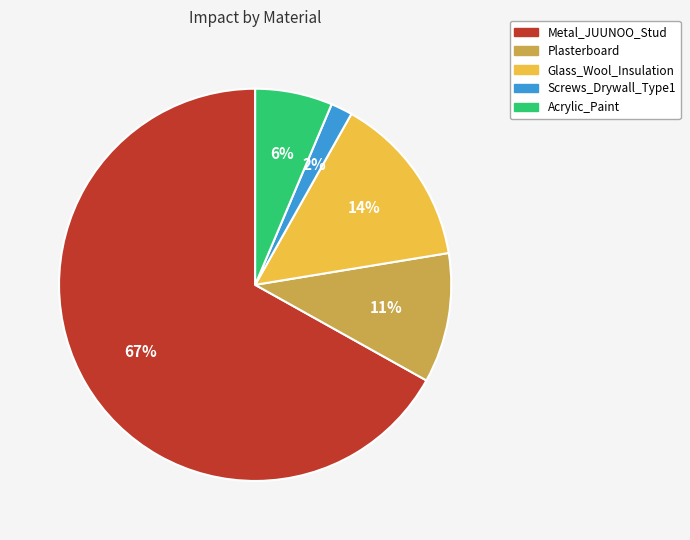

The Screws_Drywall_Type1 slice represents 12% of the pie. True or false?

False